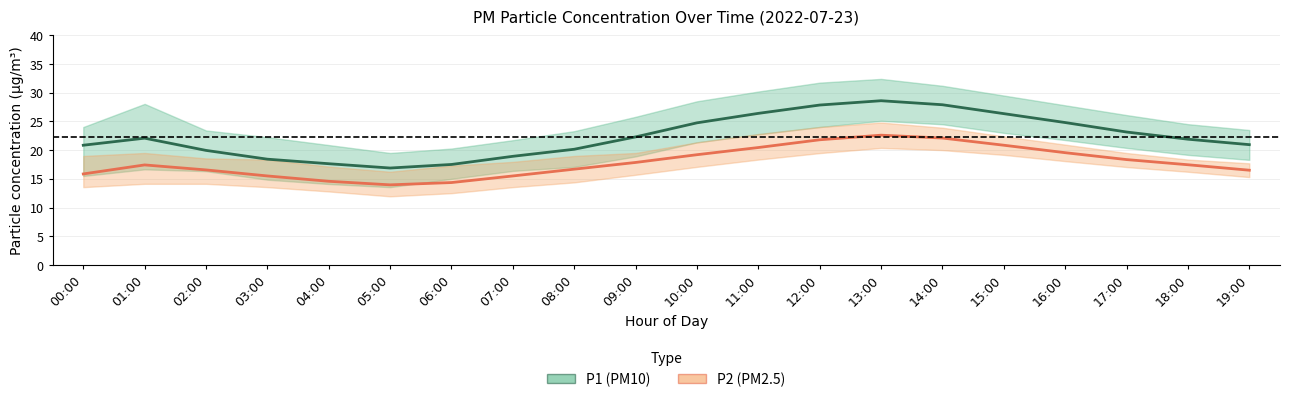

The P2 series shows 16.5 at 19:00. True or false?

True